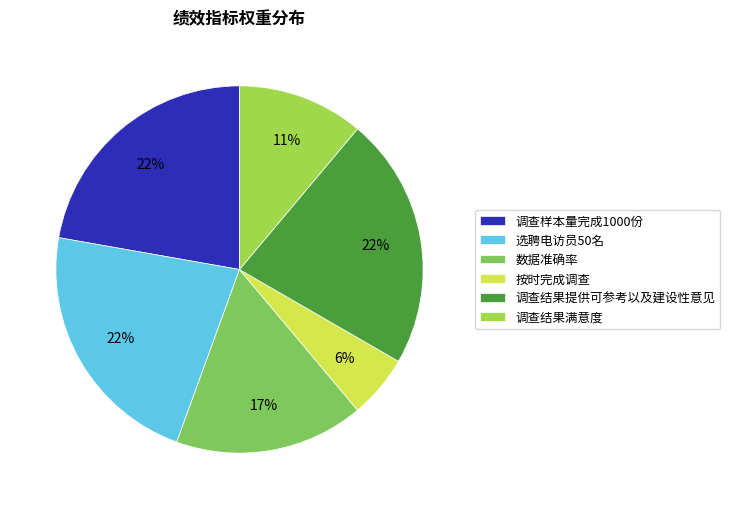

To the nearest percent, what is the combined percentage of 调查结果提供可参考以及建设性意见 and 选聘电访员50名?

44%